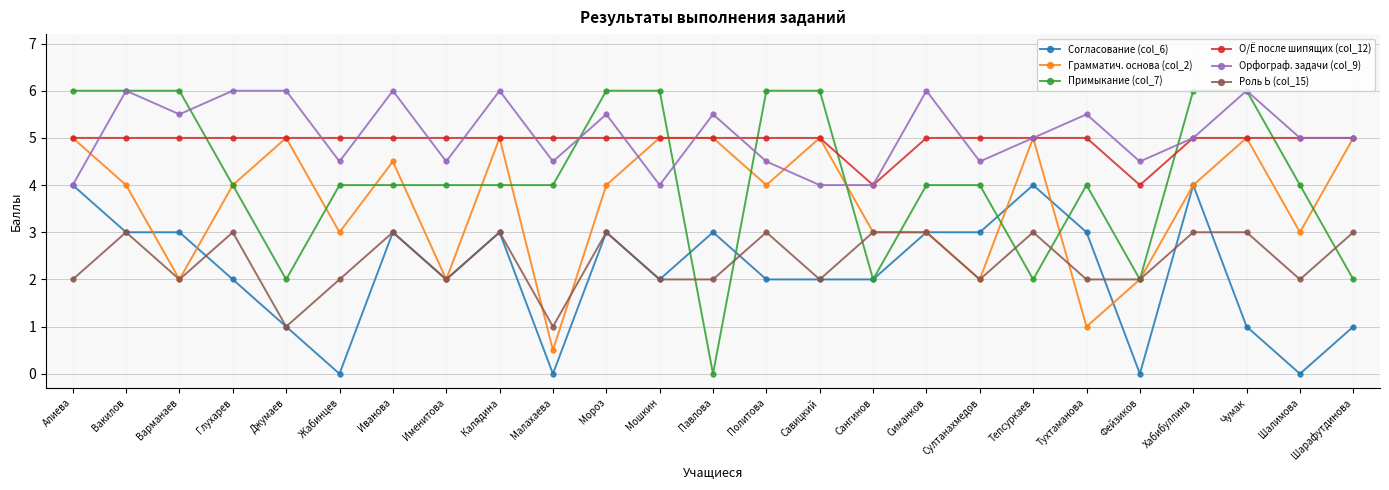

Is the value of Примыкание (col_7) at Хабибуллина greater than the value of Орфограф. задачи (col_9) at Шалимова?

Yes